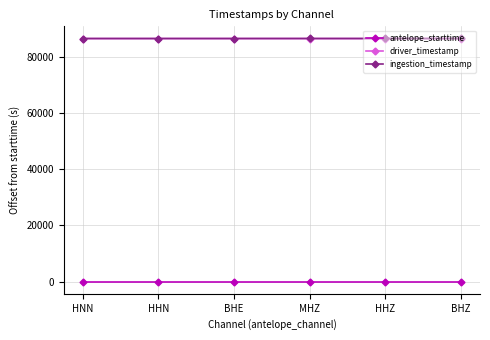

True or false: antelope_starttime and driver_timestamp cross at least once.

False